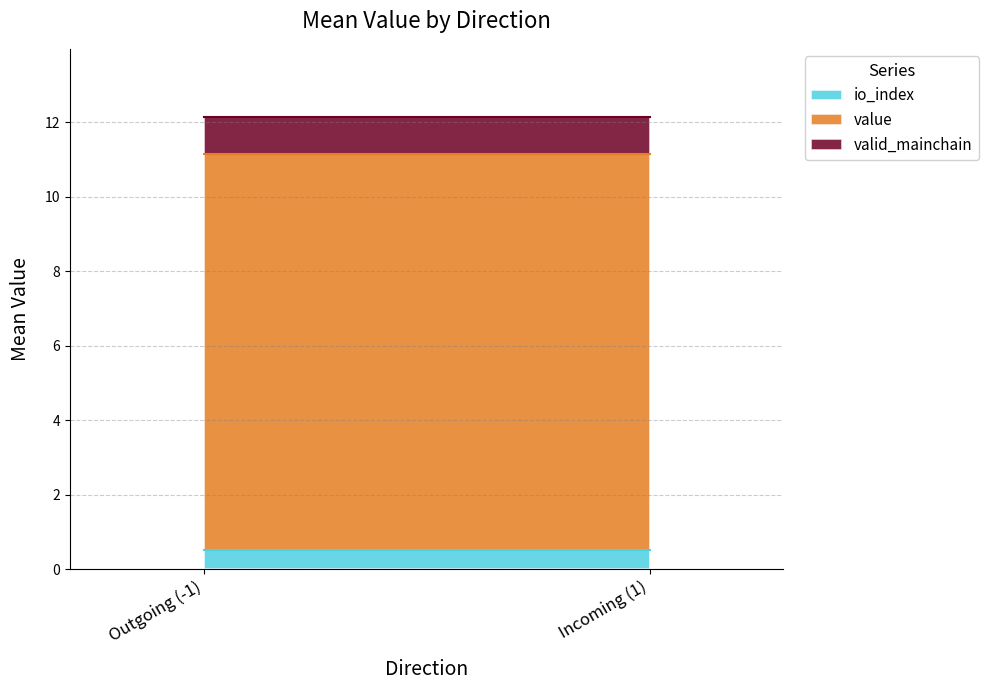

At which category does the chart reach its peak across all series?

-1